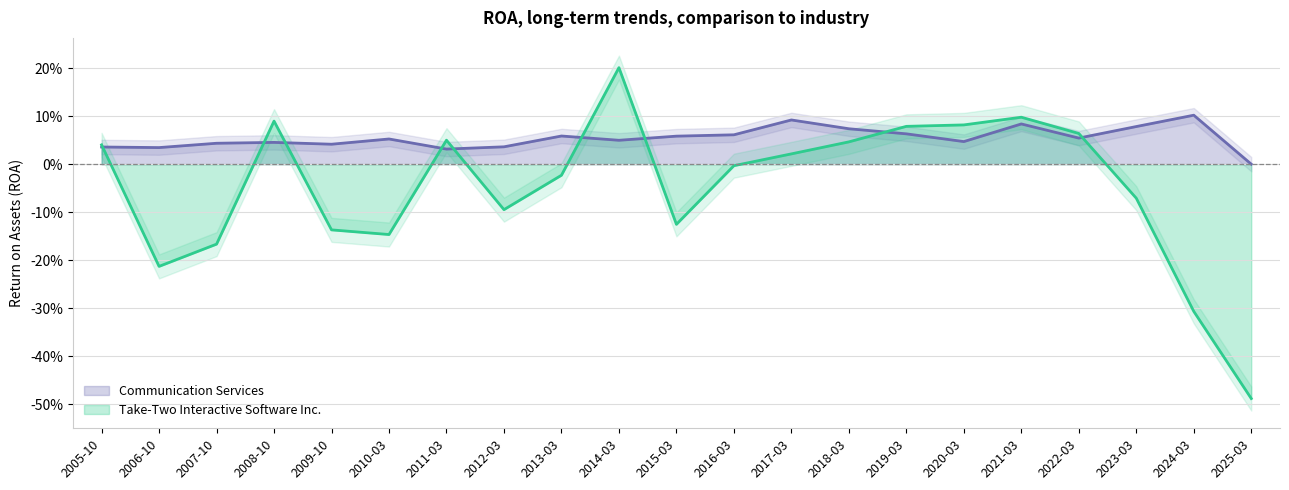

Which series has the largest total across all categories?

Communication Services